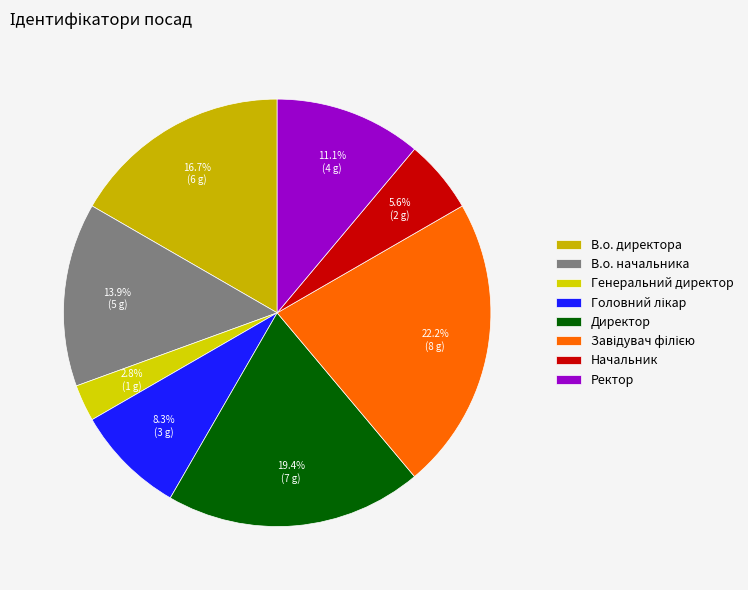

The Директор slice represents 19% of the pie. True or false?

True